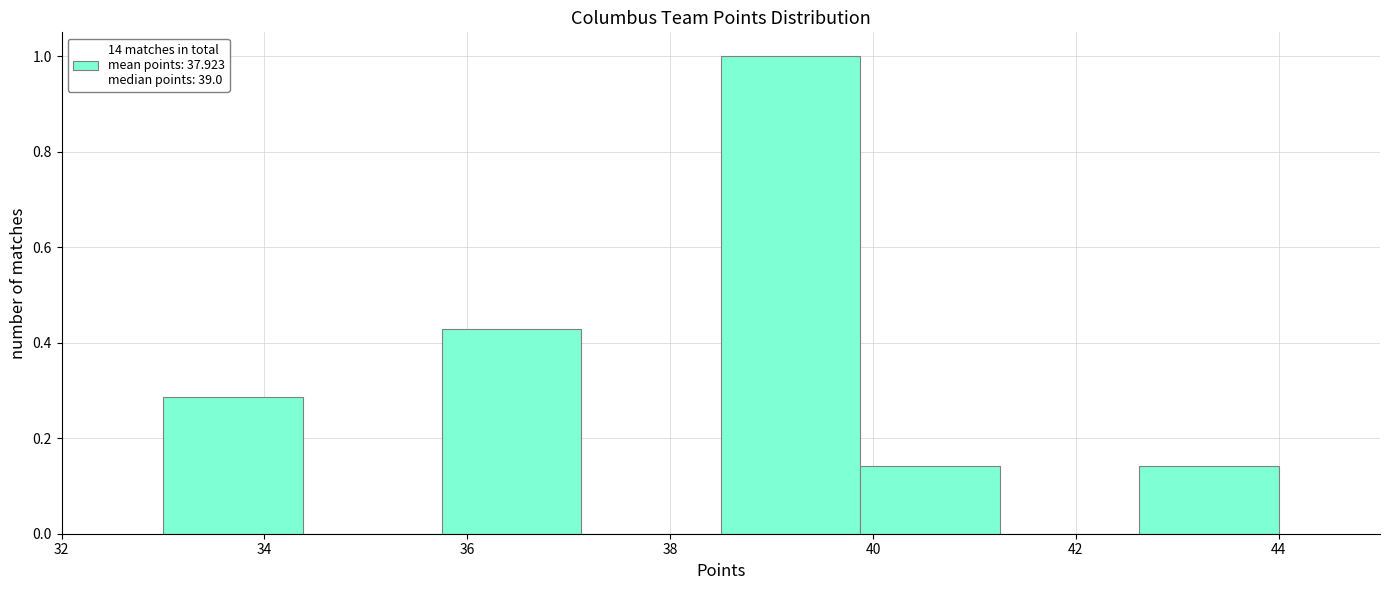

How tall is the bar that spans 38.6 to 39.8 on the x-axis? Neither the bar edges nor the heights are printed on the chart, so give them approximately, as read against the axes.

1.00